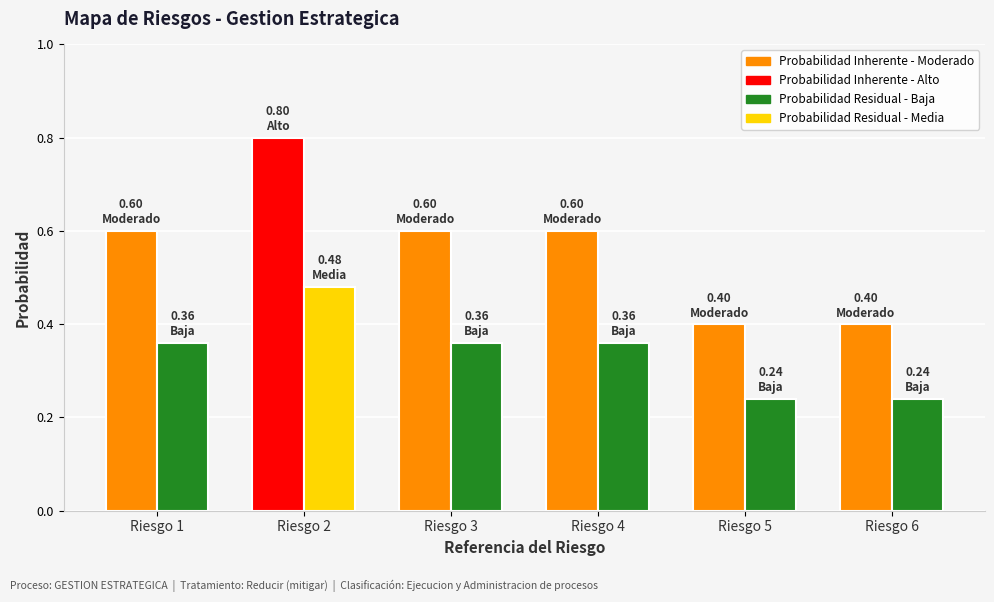

What is the difference between the highest and lowest values at Riesgo 2?

0.3